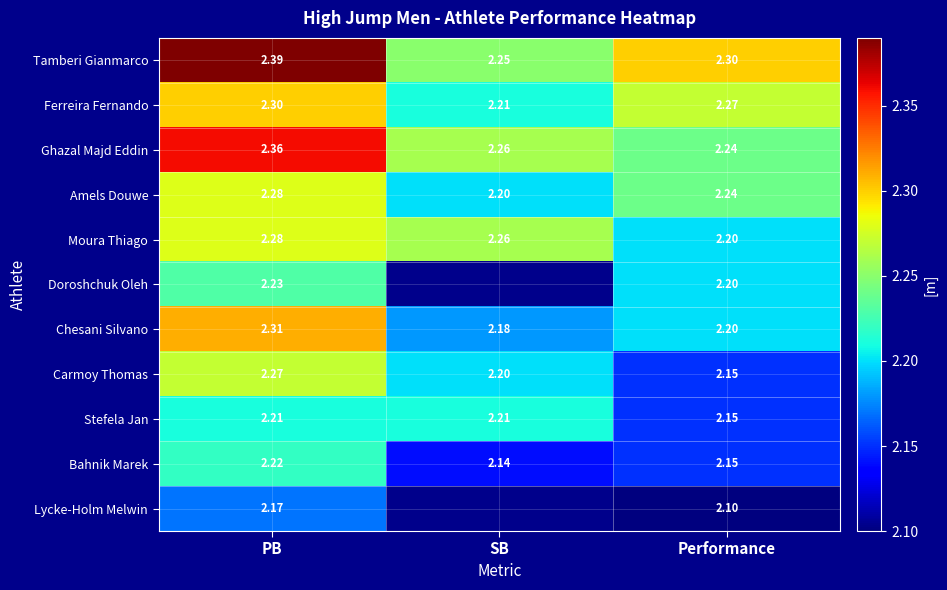

Rank the categories by Chesani Silvano value from highest to lowest.

PB, Performance, SB